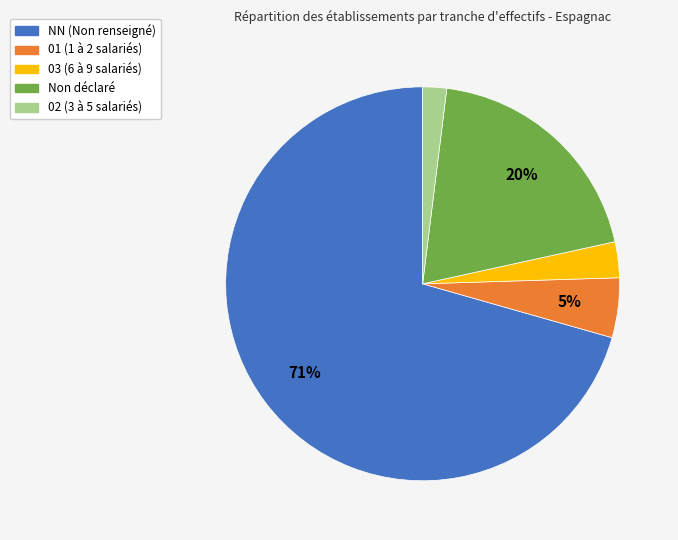

True or false: 01 (1 à 2 salariés) accounts for 5% of the total.

True